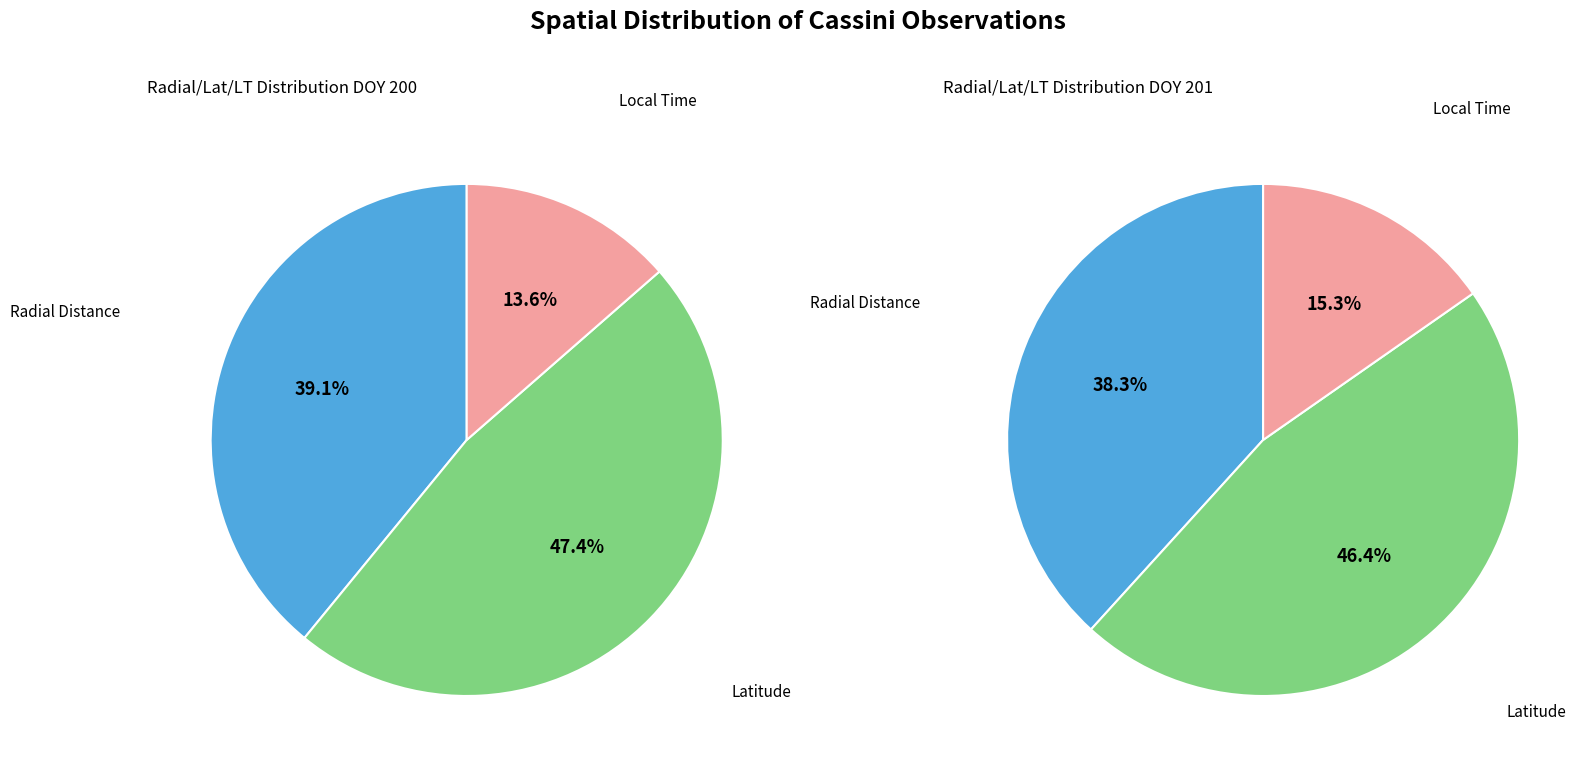

Is 27 the majority of the pie?

No